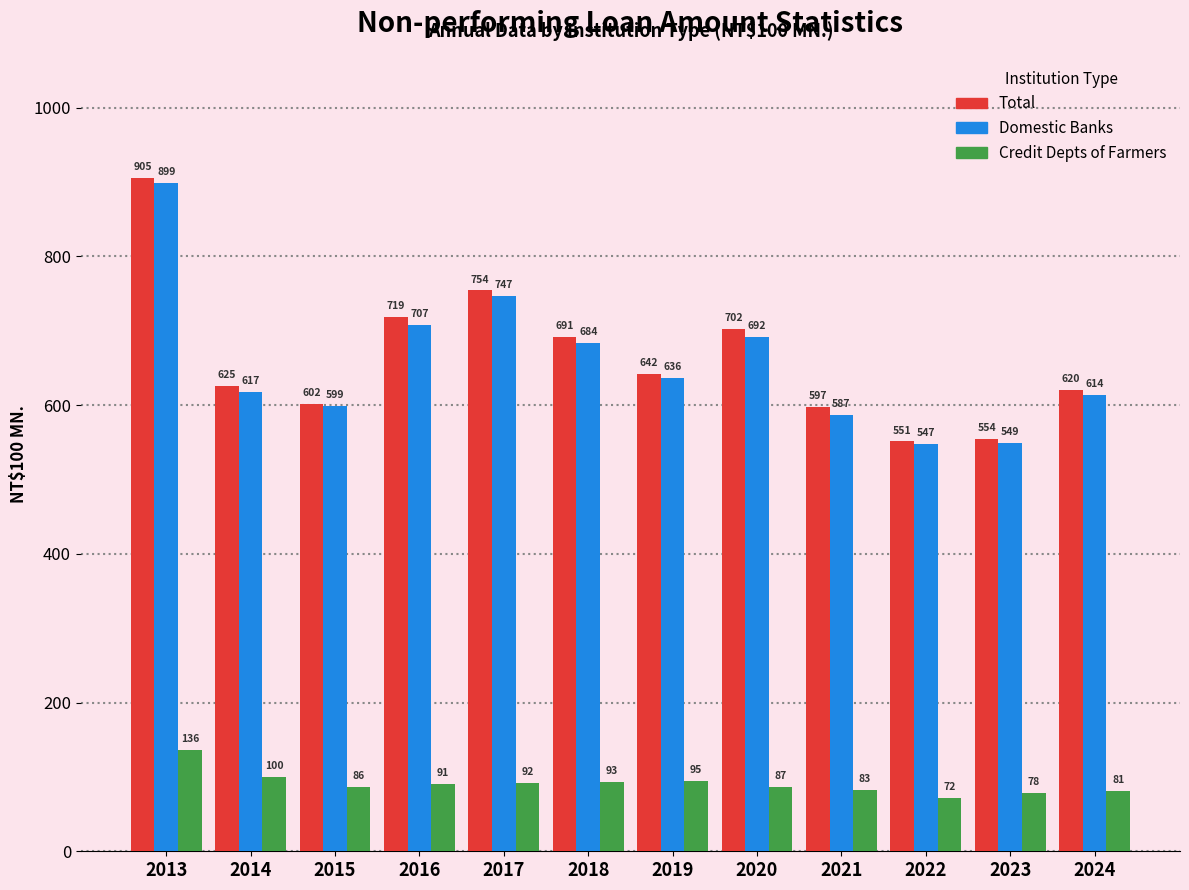

Reading left to right, what are all the values shown in this chart?

Total: 905	625	602	719	754	691	642	702	597	551	554	620
Domestic Banks: 899	617	599	707	747	684	636	692	587	547	549	614
Credit Depts of Farmers: 136	100	86	91	92	93	95	87	83	72	78	81